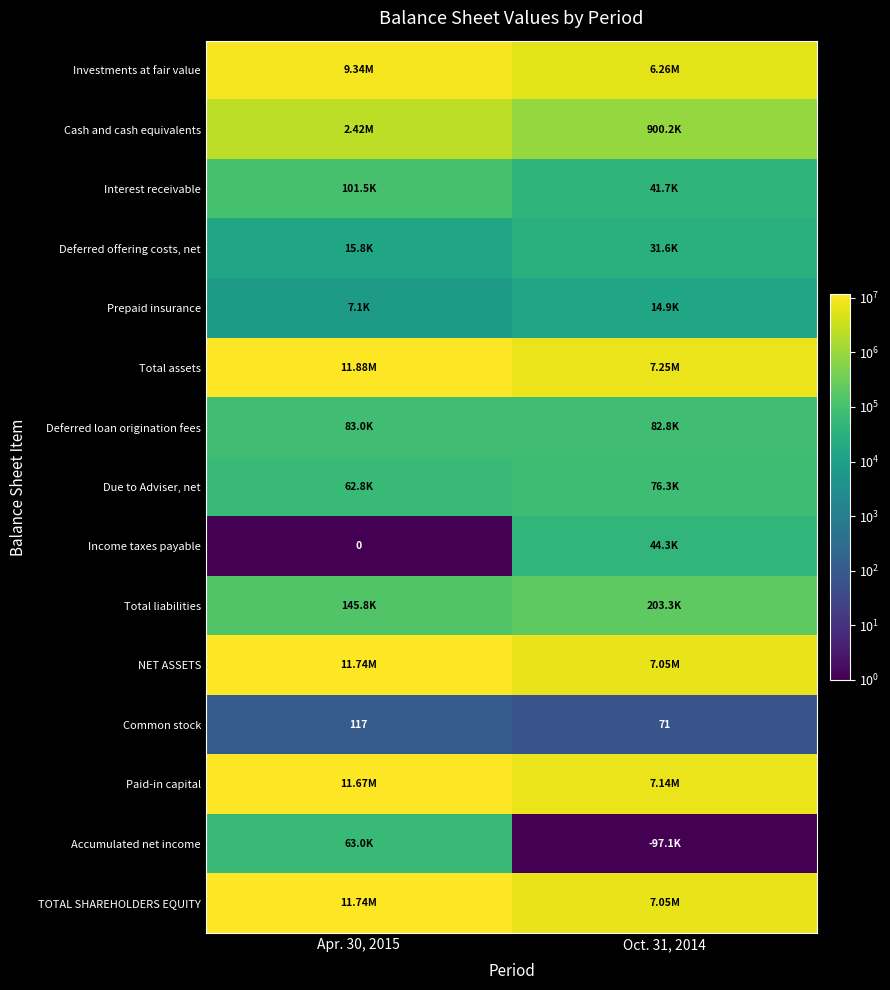

What is the sum of all Interest receivable values?

143221